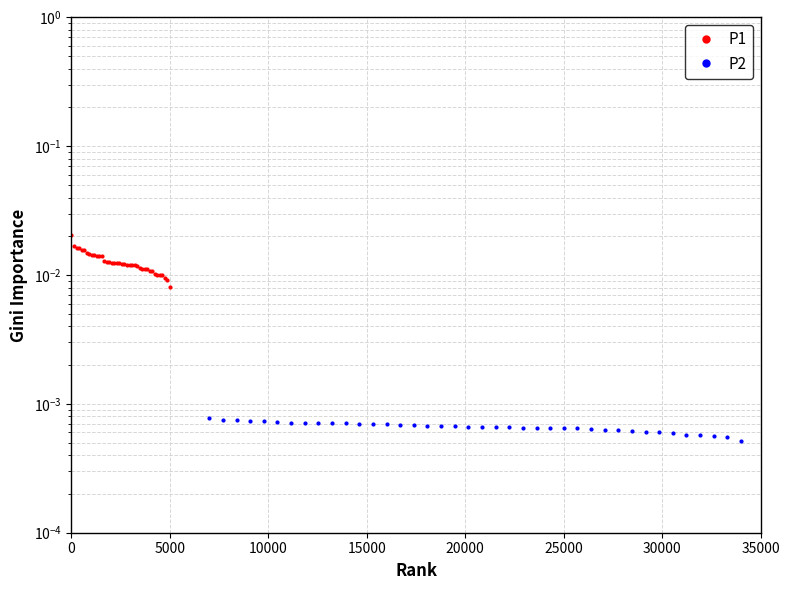

Is the value of P1 at 30 greater than the value of P2 at 20?

Yes